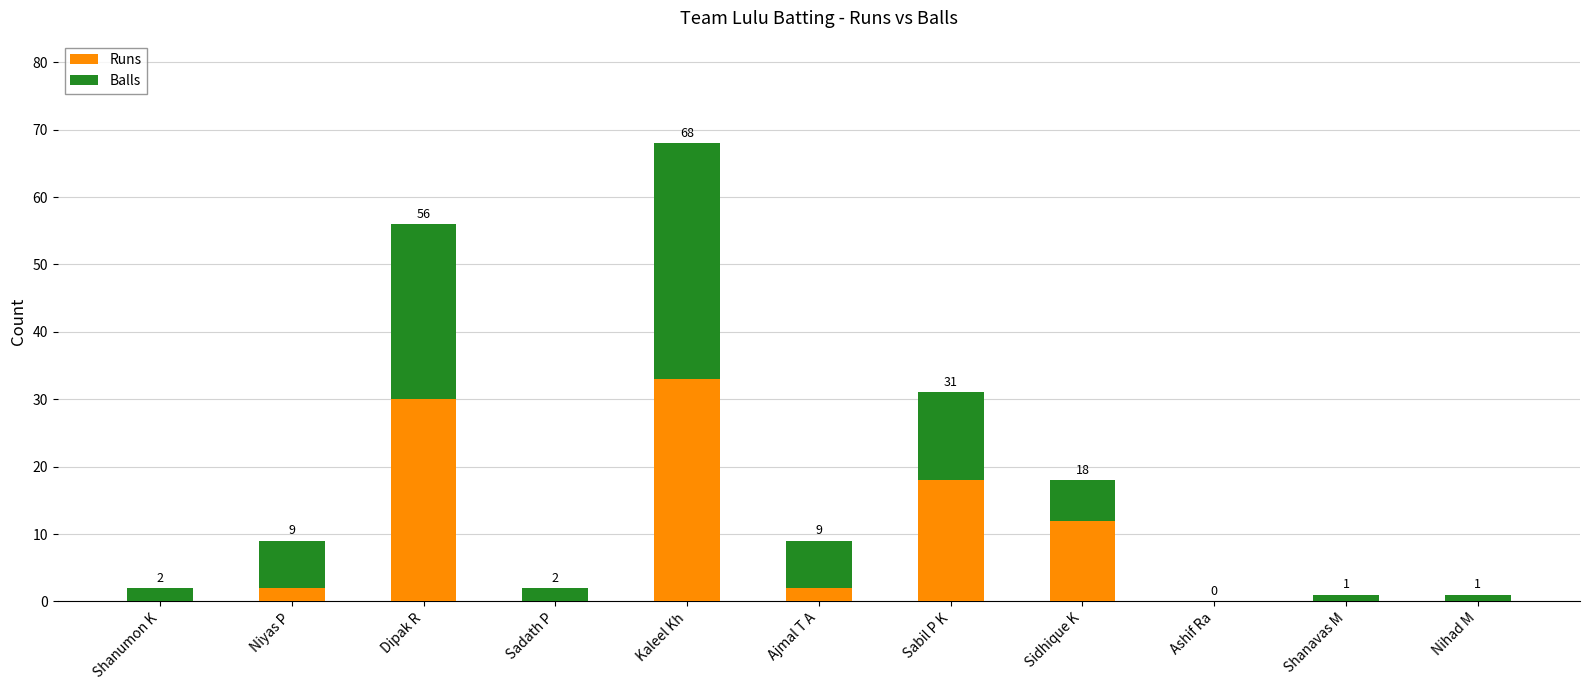

True or false: Runs has a value of 15 at Kaleel Kh.

False